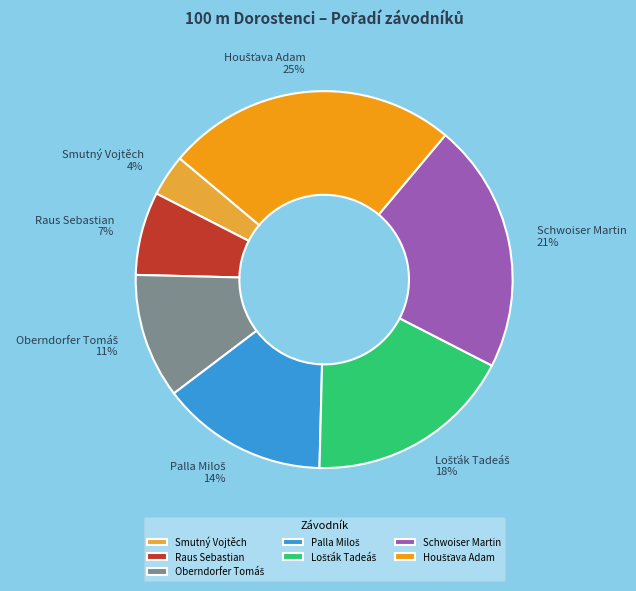

Which category has the smallest portion of the pie?

Smutný Vojtěch